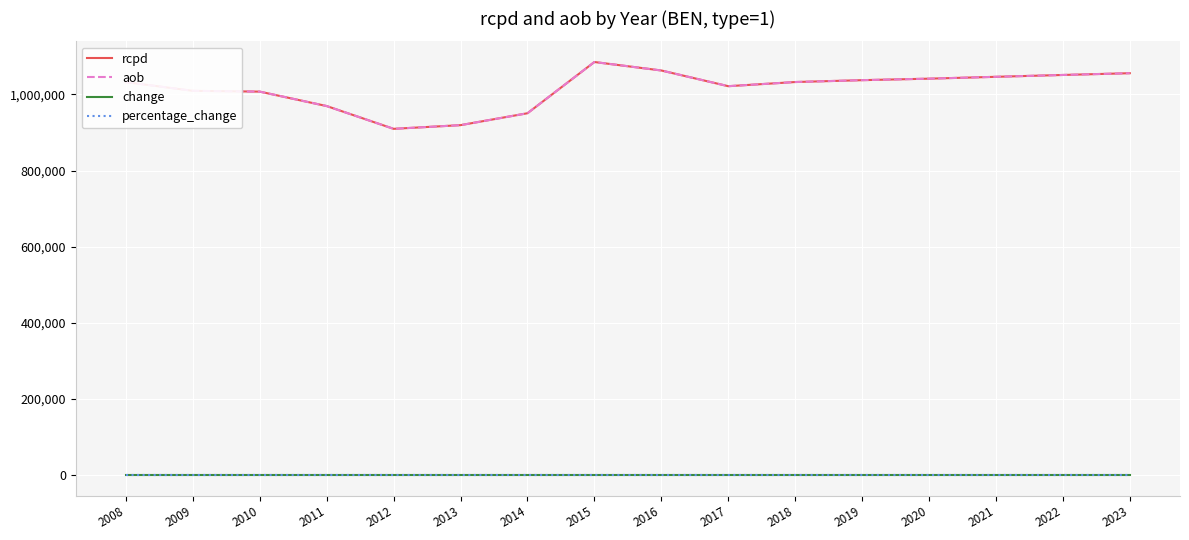

What is the greatest value displayed?

1085157.1